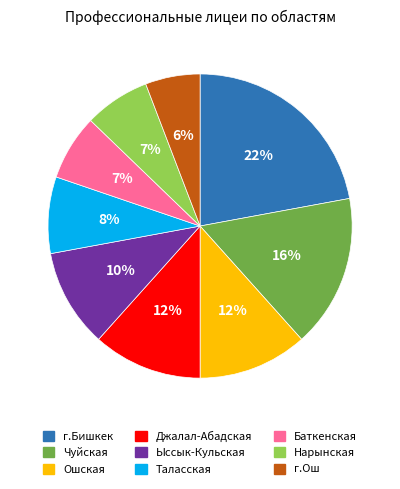

Which has a higher value, Баткенская or Ошская?

Ошская